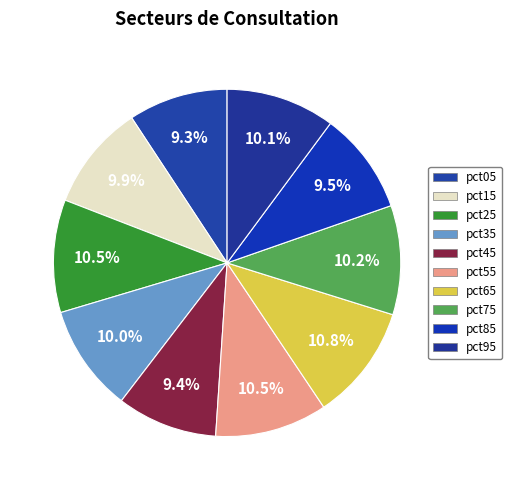

How many segments does this pie chart have?

10